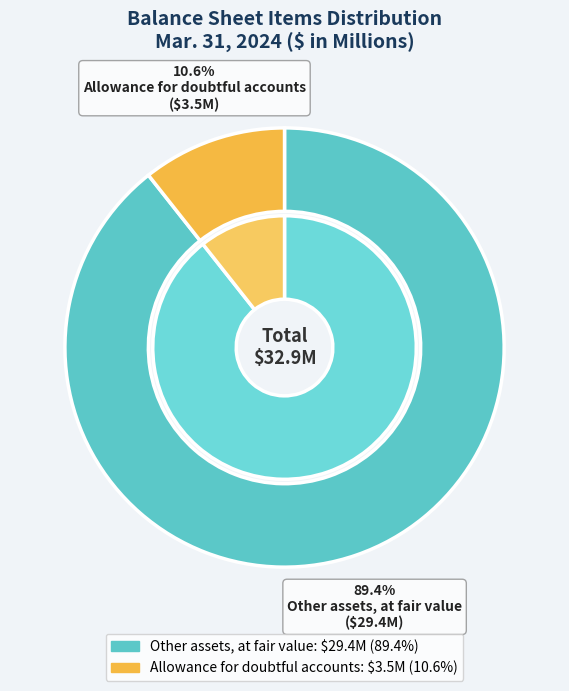

What is the change in value from Other assets, at fair value to Allowance for doubtful accounts?

-25.9